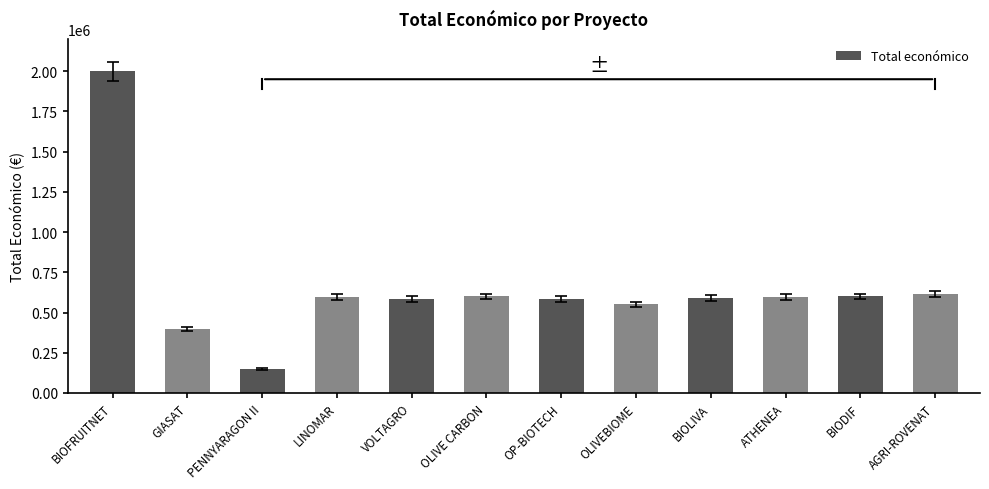

What is the ratio of the value at VOLTAGRO to the value at PENNYARAGON II?

3.9